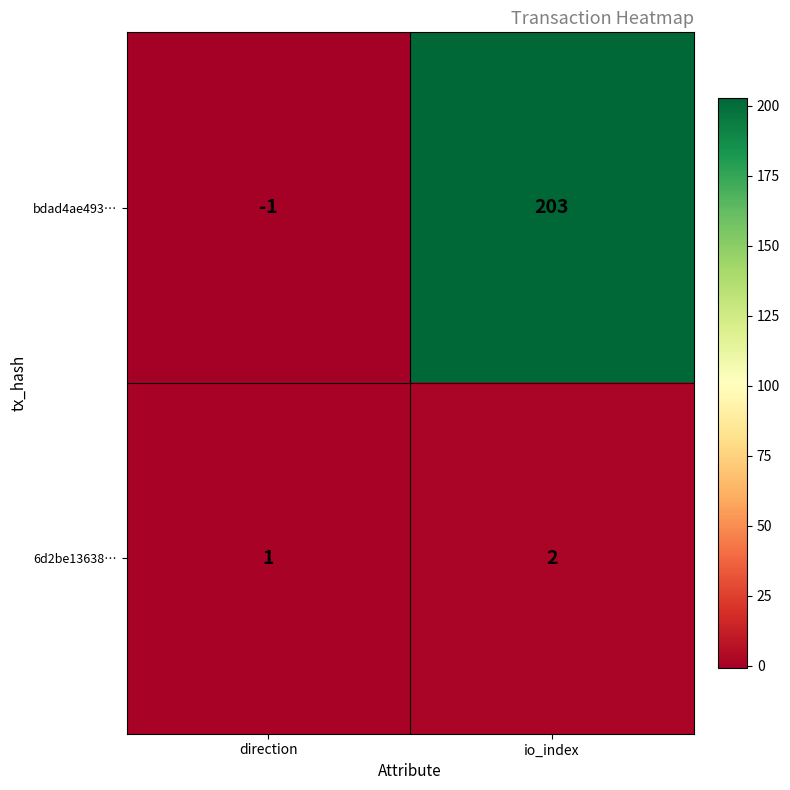

Which series has the widest spread of values?

bdad4ae493…